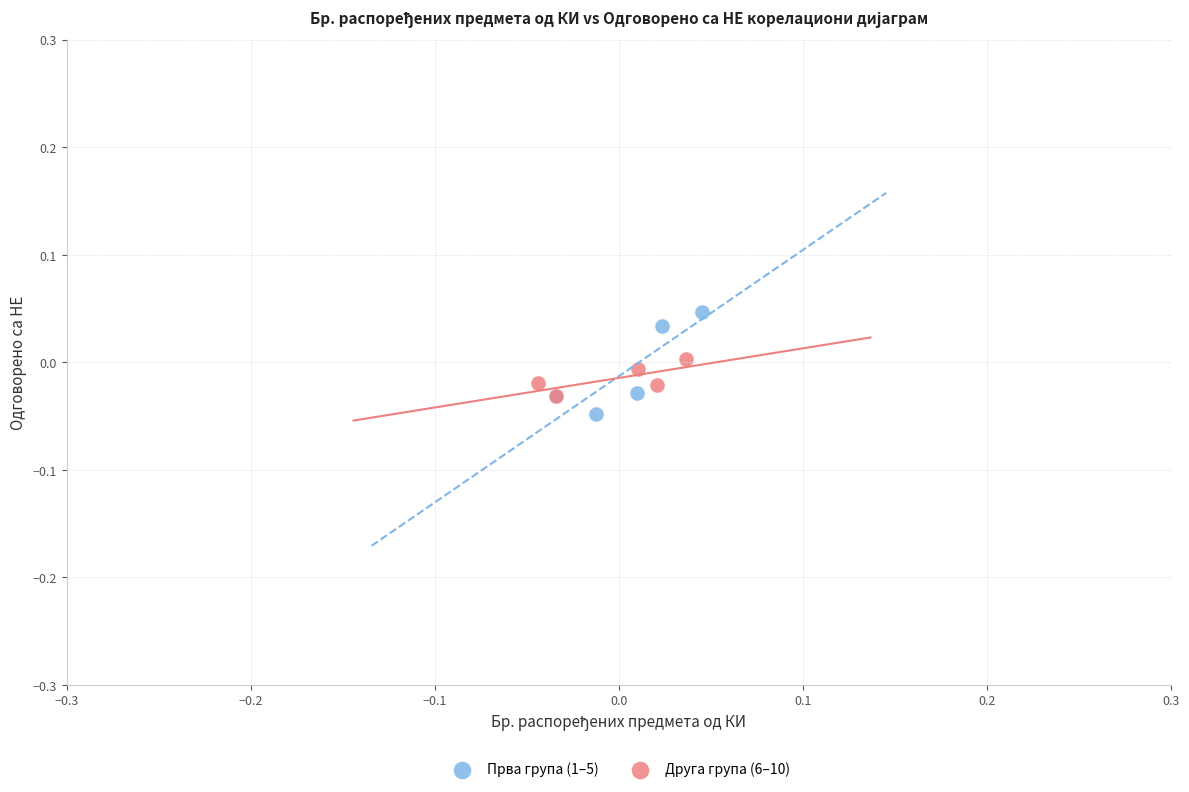

What are all the series names shown in the legend?

Прва група (1–5), Друга група (6–10)